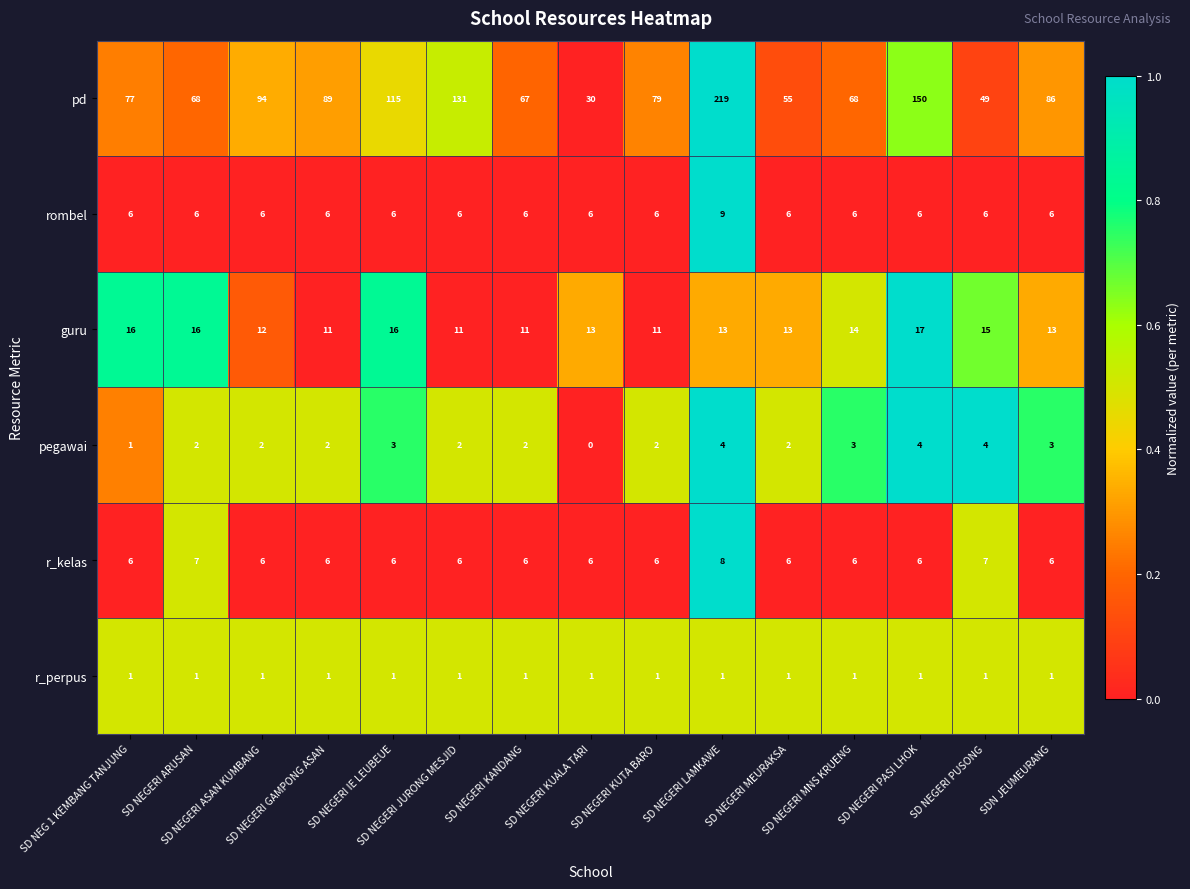

What is the maximum value shown in the chart?

219